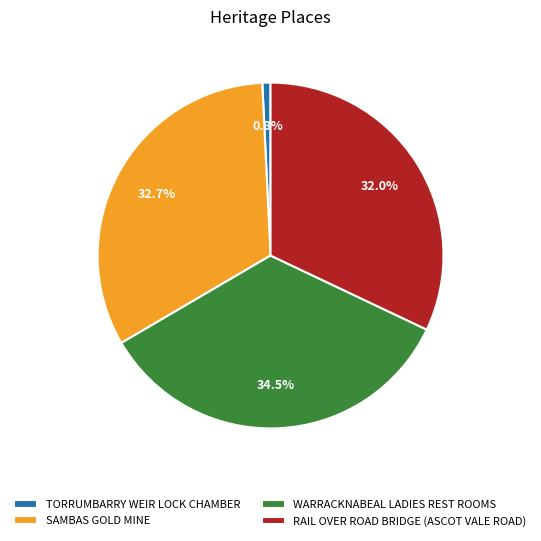

How much of the chart is everything except WARRACKNABEAL LADIES REST ROOMS?

65.5%